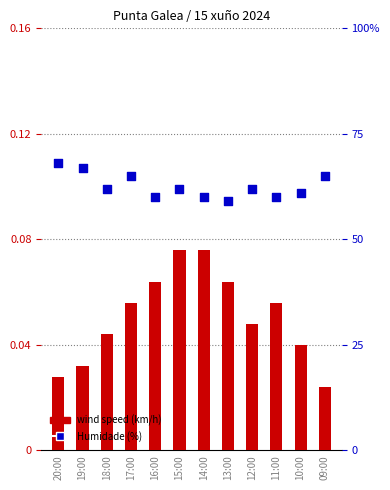

What is the total value across all series at 15:00?

62.1